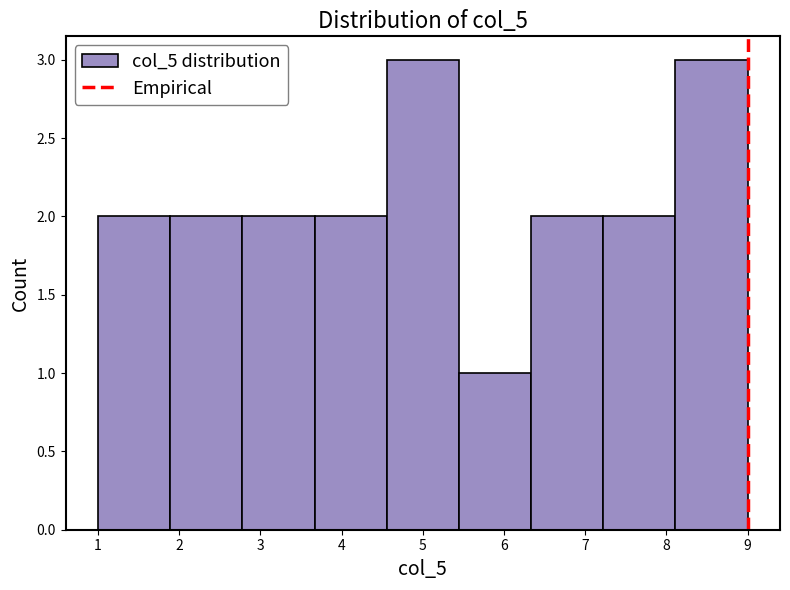

Reading left to right, list every bar in this chart as the range it spans on the x-axis followed by its height. Neither the bar edges nor the heights are printed on the chart, so give them approximately, as read against the axes.

1.0 to 1.9: 2
1.9 to 2.8: 2
2.8 to 3.7: 2
3.7 to 4.6: 2
4.6 to 5.4: 3
5.4 to 6.3: 1
6.3 to 7.2: 2
7.2 to 8.1: 2
8.1 to 9.0: 3